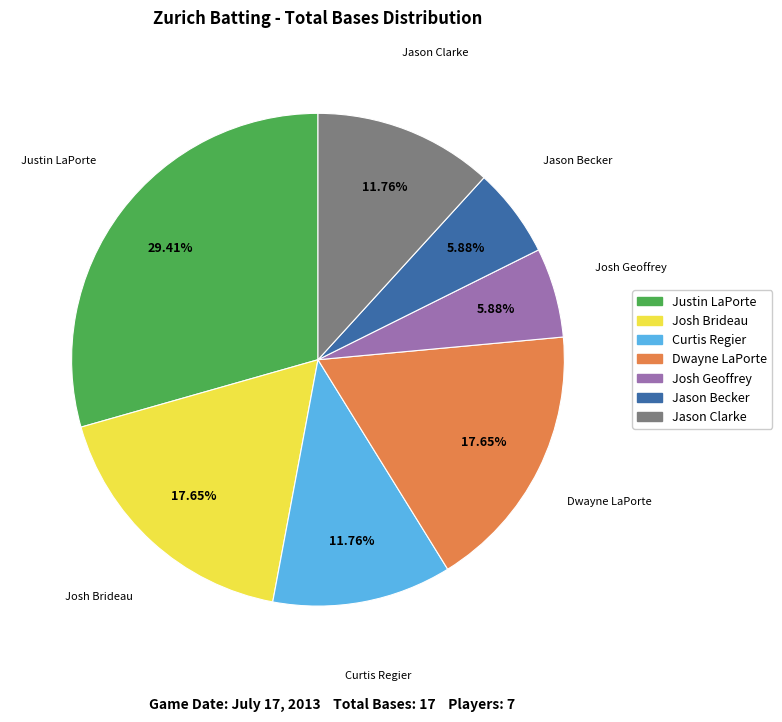

Is there any slice that represents more than half of the pie?

No